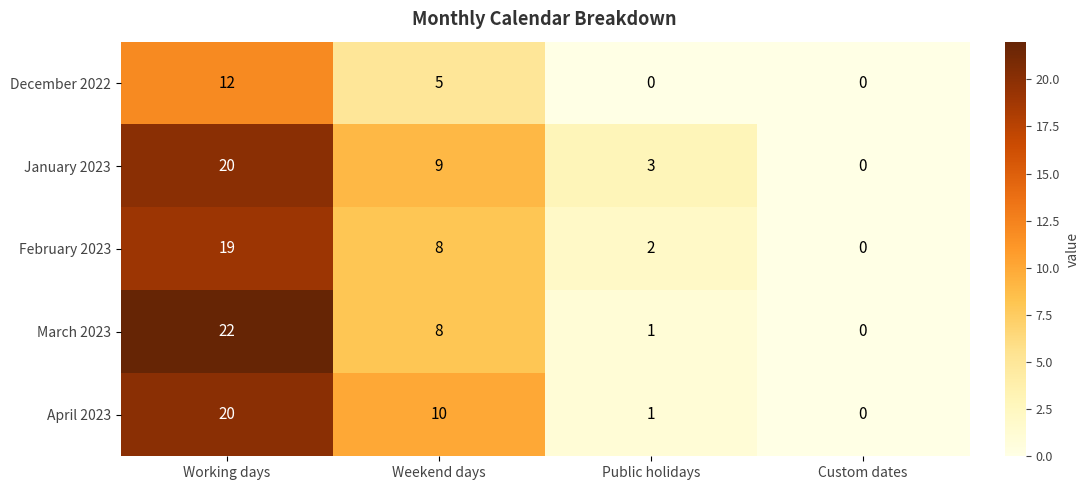

Which series has the widest spread of values?

March 2023